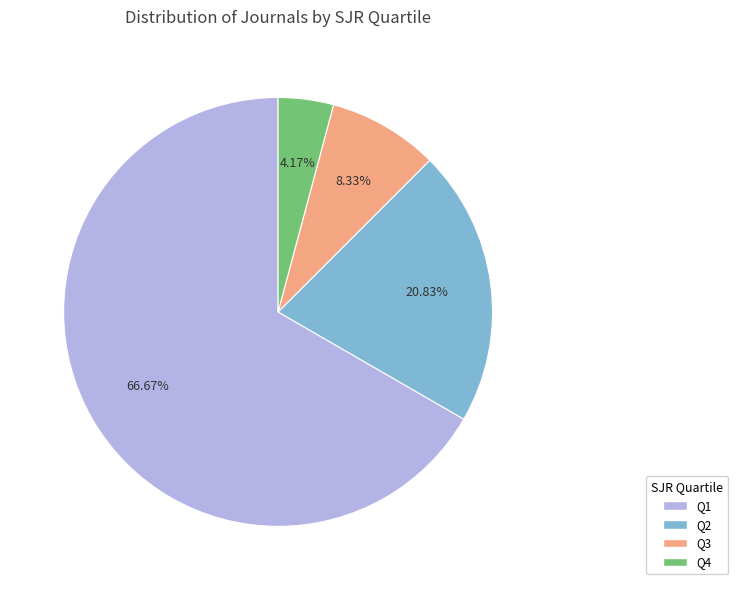

Does Q1 represent more than half of the total?

Yes